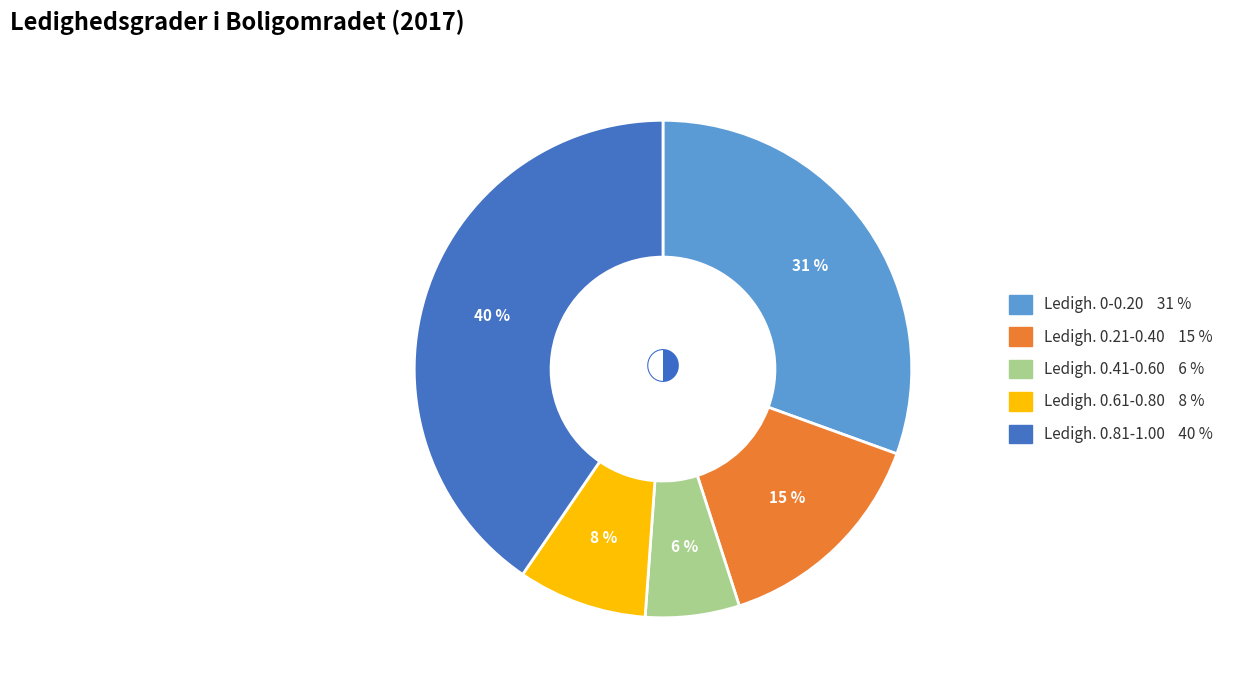

To the nearest percent, what is the difference between the largest and smallest slice percentages?

34%